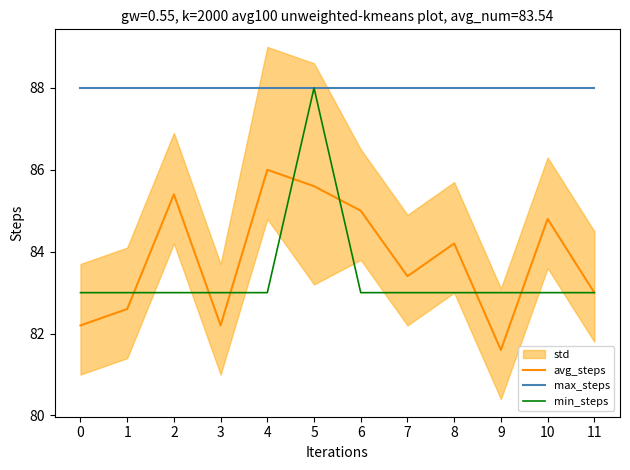

At which category does the chart reach its minimum across all series?

9